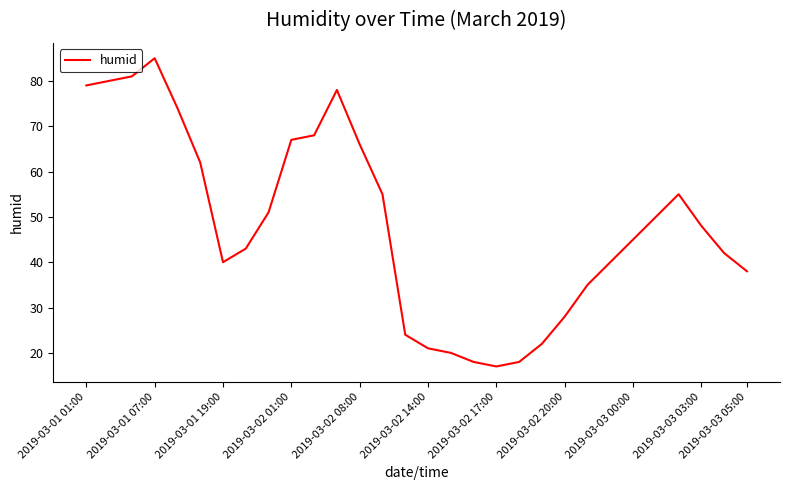

What is the maximum value shown in the chart?

85